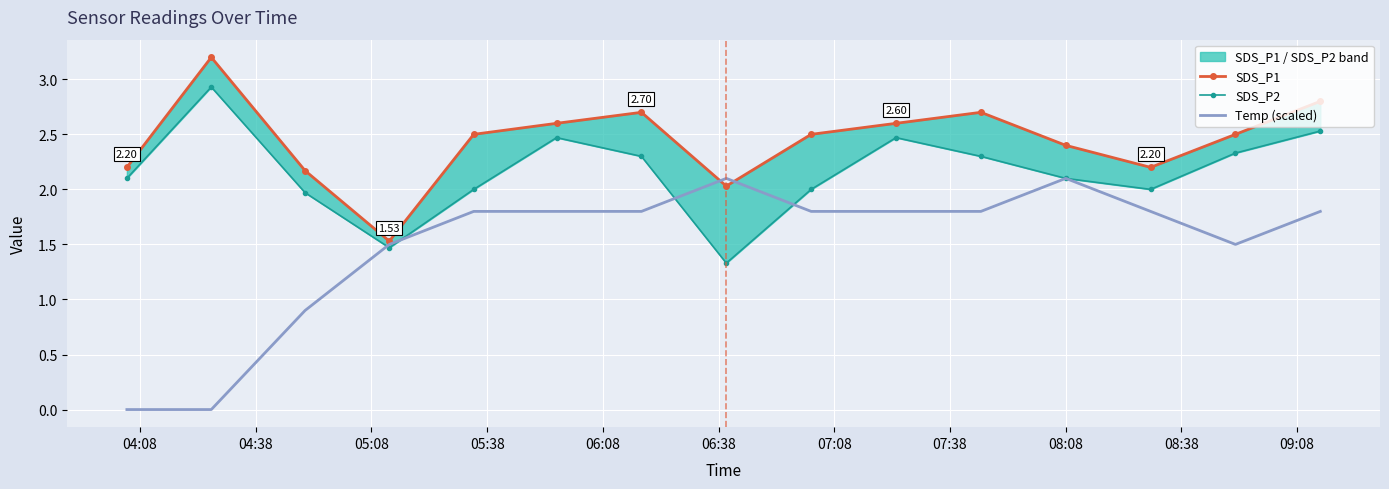

What value does the SDS_P1 series have at 09:08?

2.7